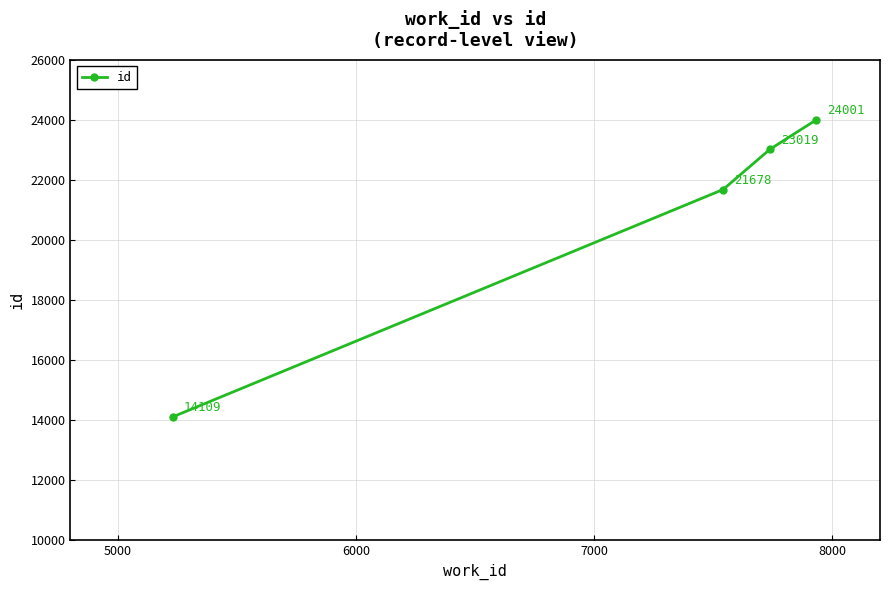

What is the greatest value displayed?

24001